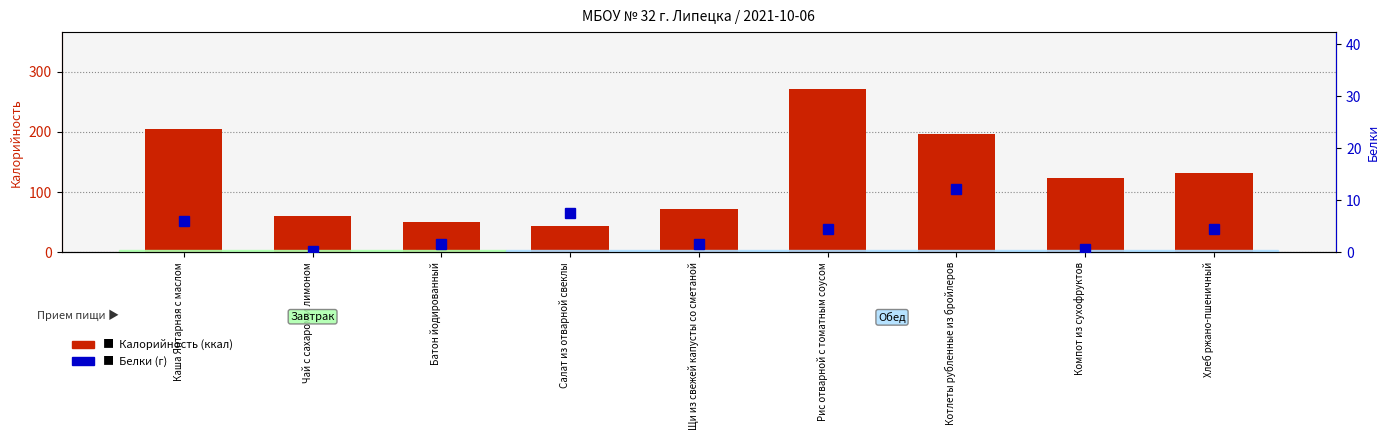

What is the maximum value shown in the chart?

270.9